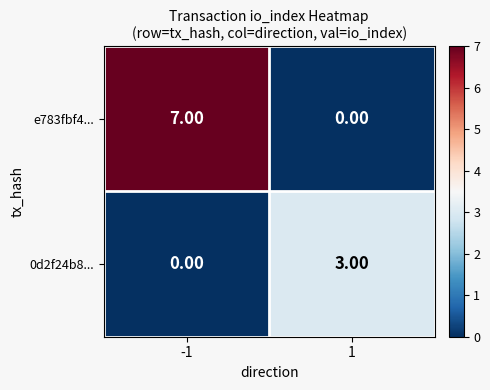

Which series has the largest range (max minus min)?

e783fbf4...